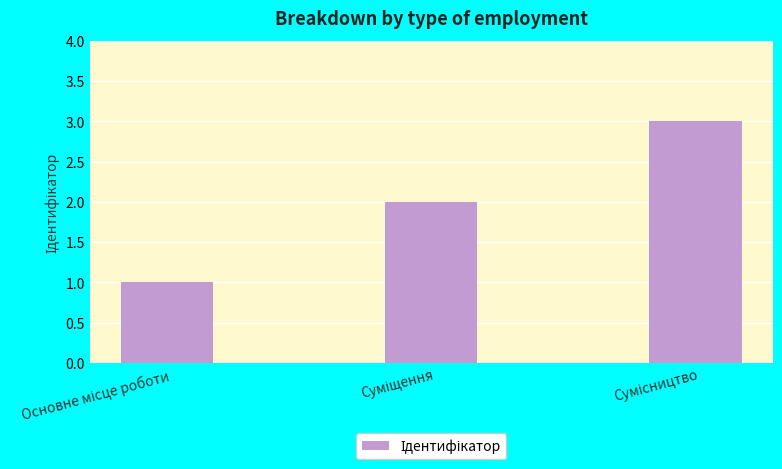

How many values are below 2?

1